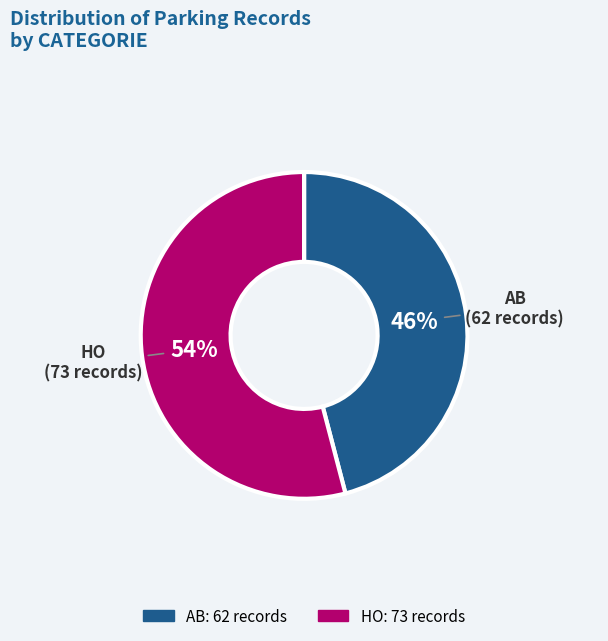

The AB slice represents 46% of the pie. True or false?

True